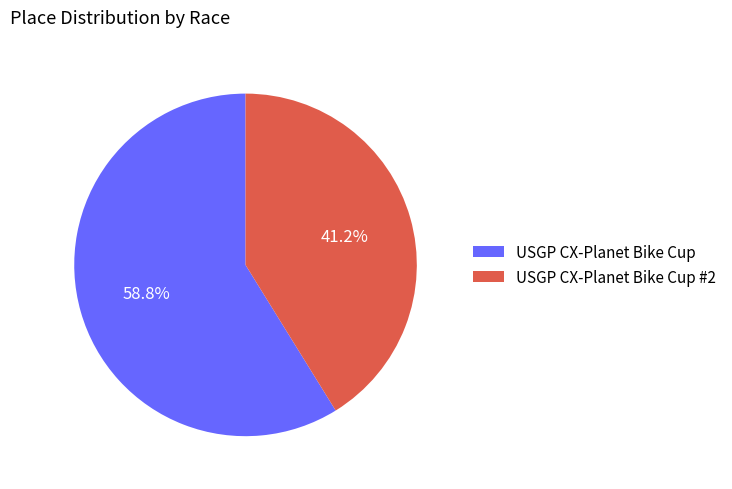

Count the number of slices in the pie.

2